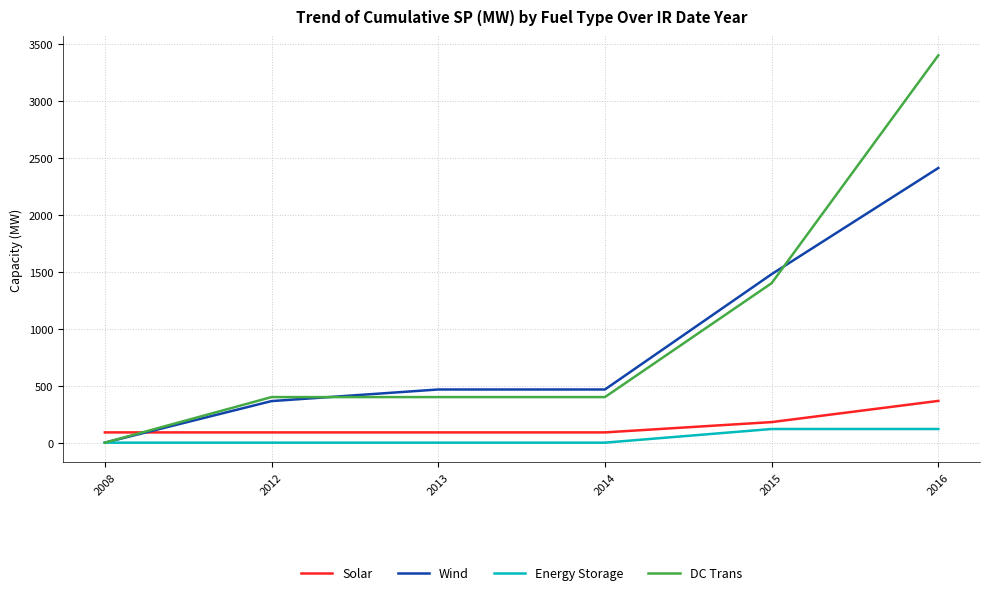

Rank the series by their maximum value, from lowest to highest.

Energy Storage, Solar, Wind, DC Trans